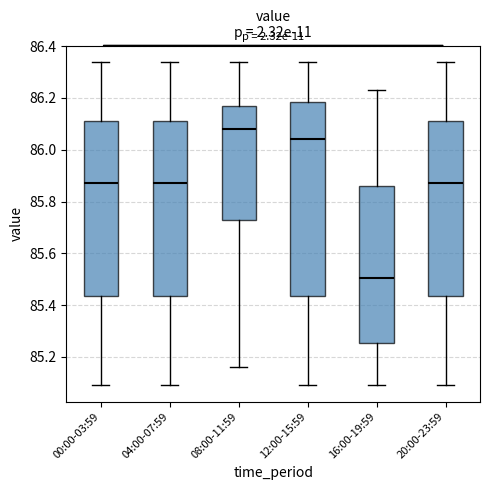

Where does the lower whisker of the box for 04:00-07:59 end on the y-axis? The values are not printed on the chart, so give them approximately, as read against the axis.

85.10